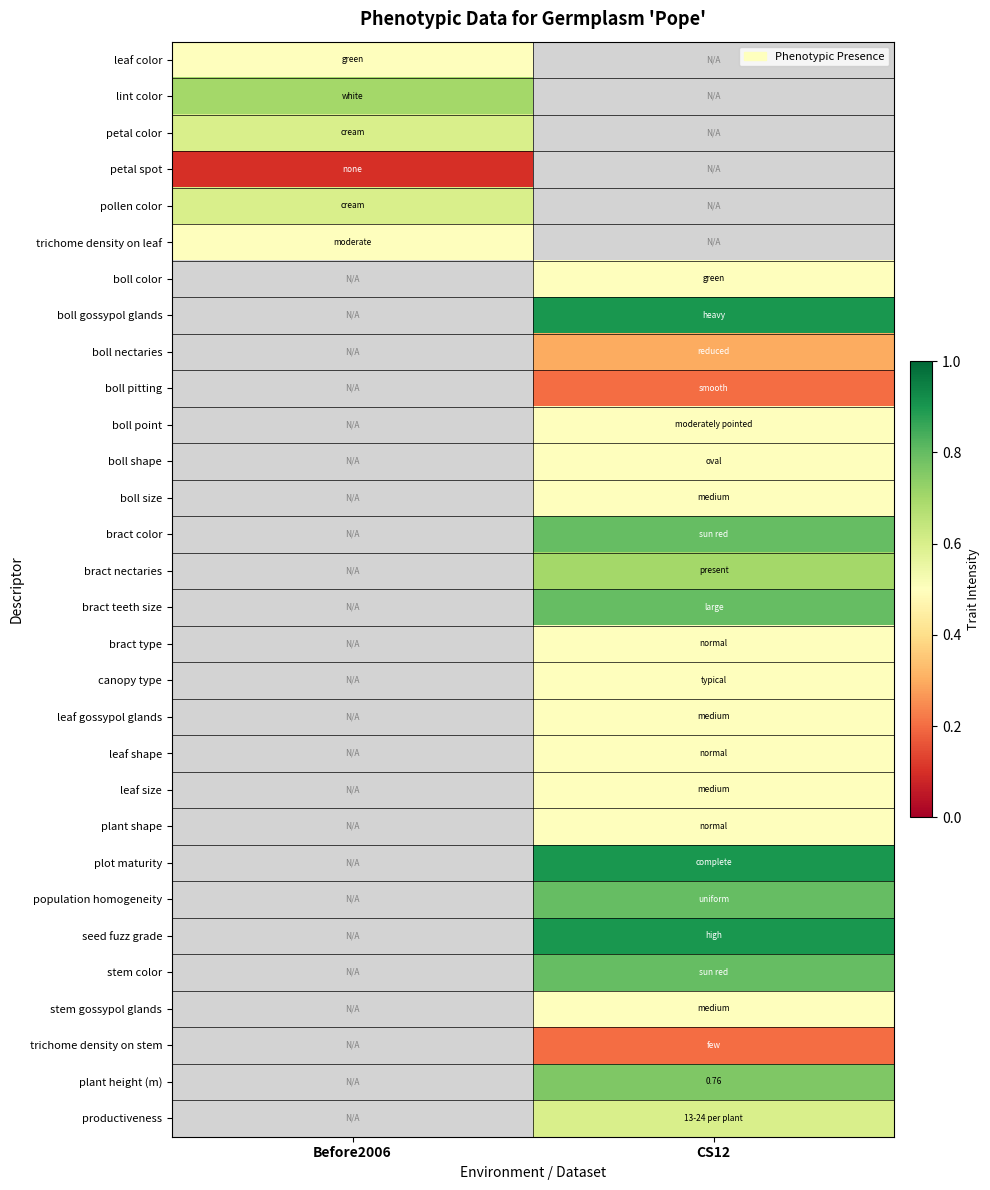

At how many categories does at least one series exceed 0?

2